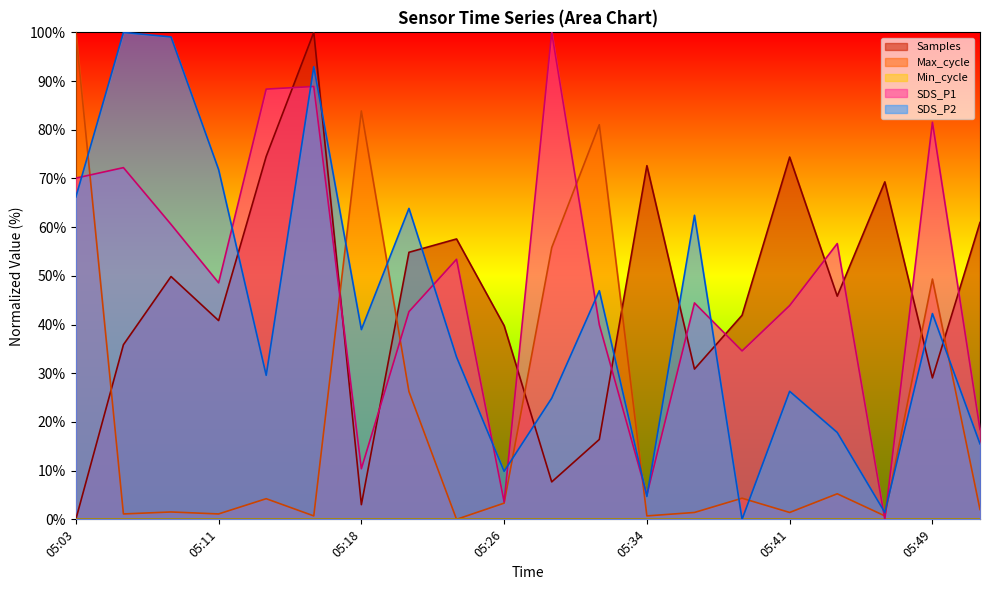

Is it true that SDS_P1 equals 5.0 at 05:34?

True